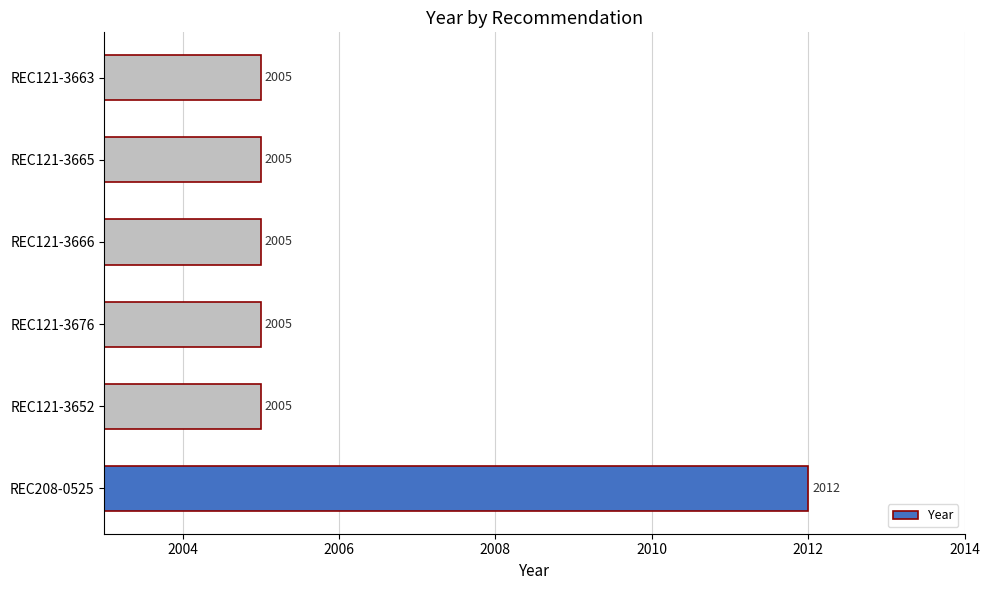

What is the sum of the values at REC208-0525 and REC121-3665?

4017